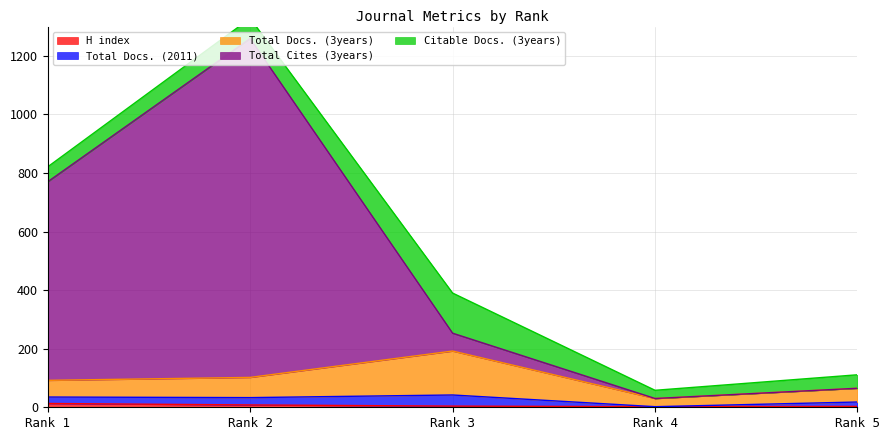

Which category has the lowest value in the Total Docs. (3years) series?

Rank 4